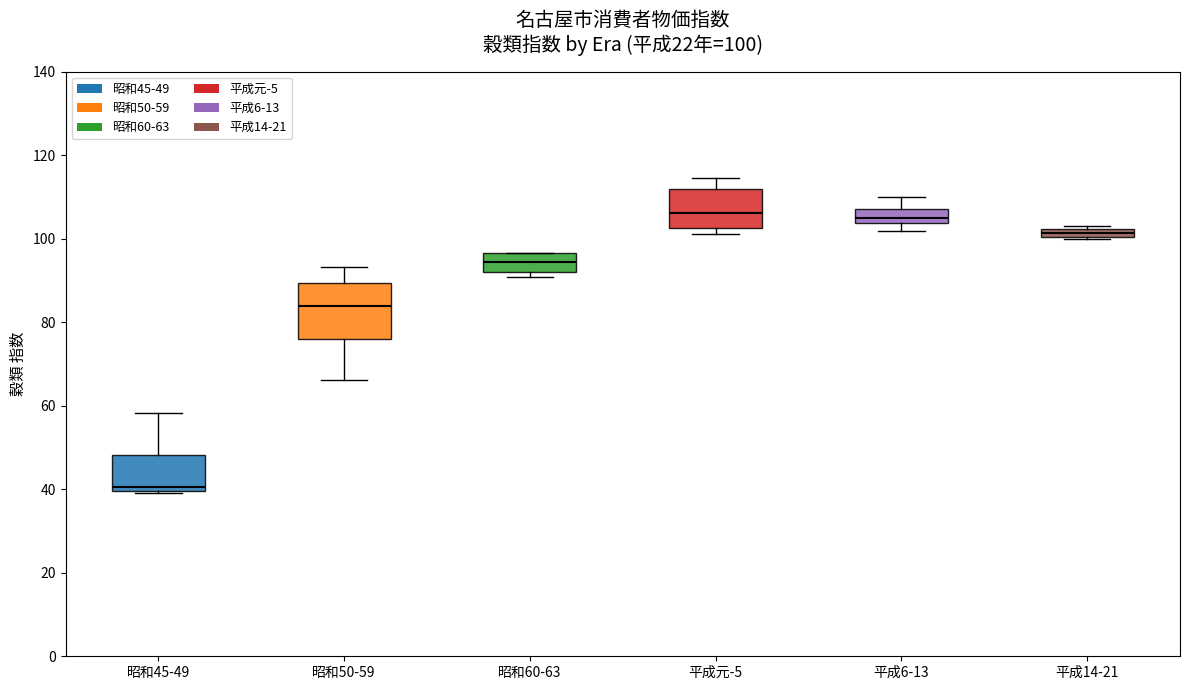

Which box is the tallest, from its lower edge to its upper edge?

昭和50-59